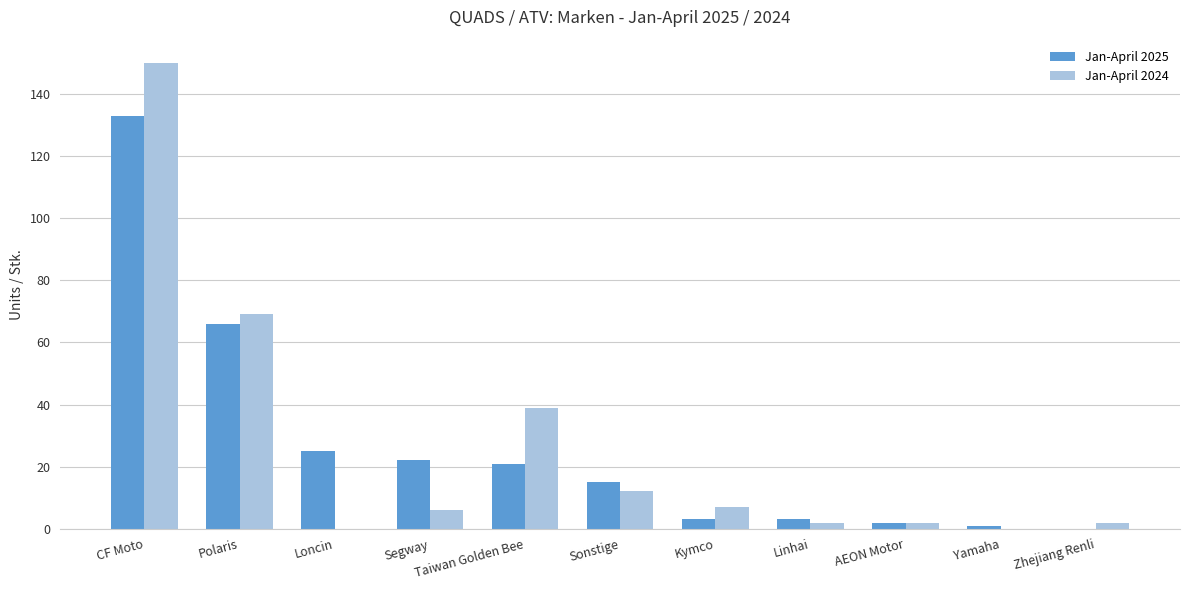

What is the highest value of the Jan-April 2025 series?

133